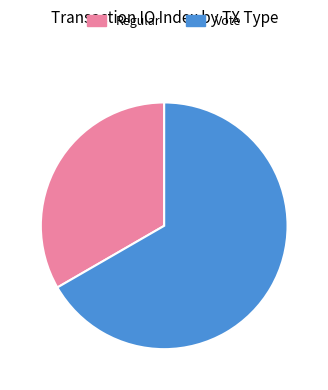

Is the sum of Vote and Regular greater than half?

Yes